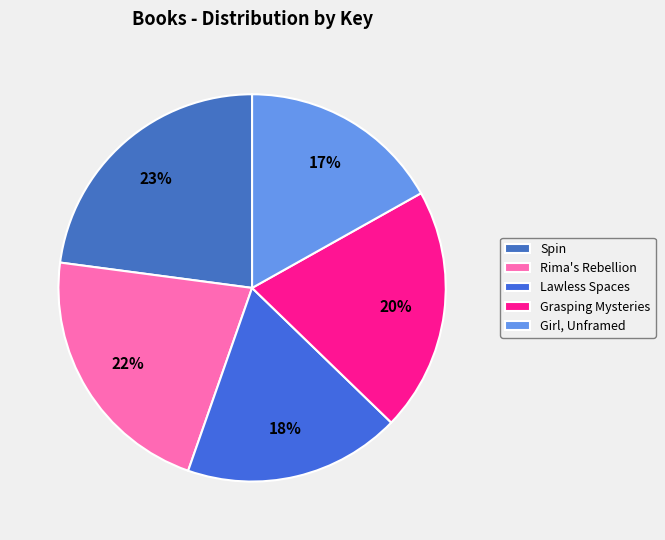

What is the ratio of the value at Spin to the value at Girl, Unframed?

1.4